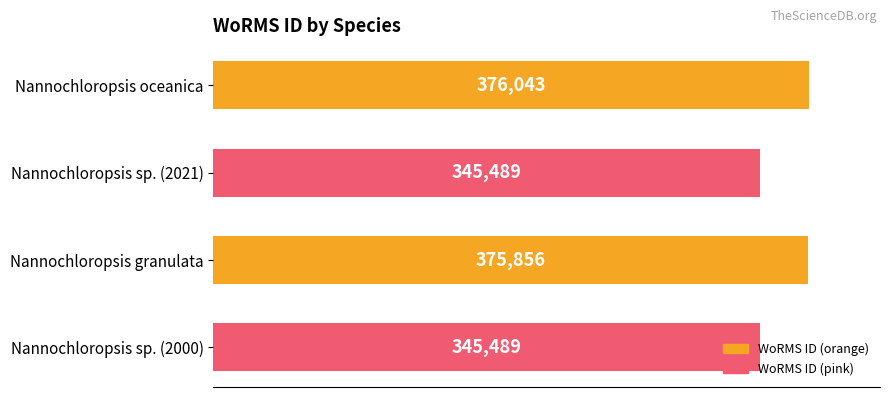

What position from the bottom is Nannochloropsis oceanica?

4